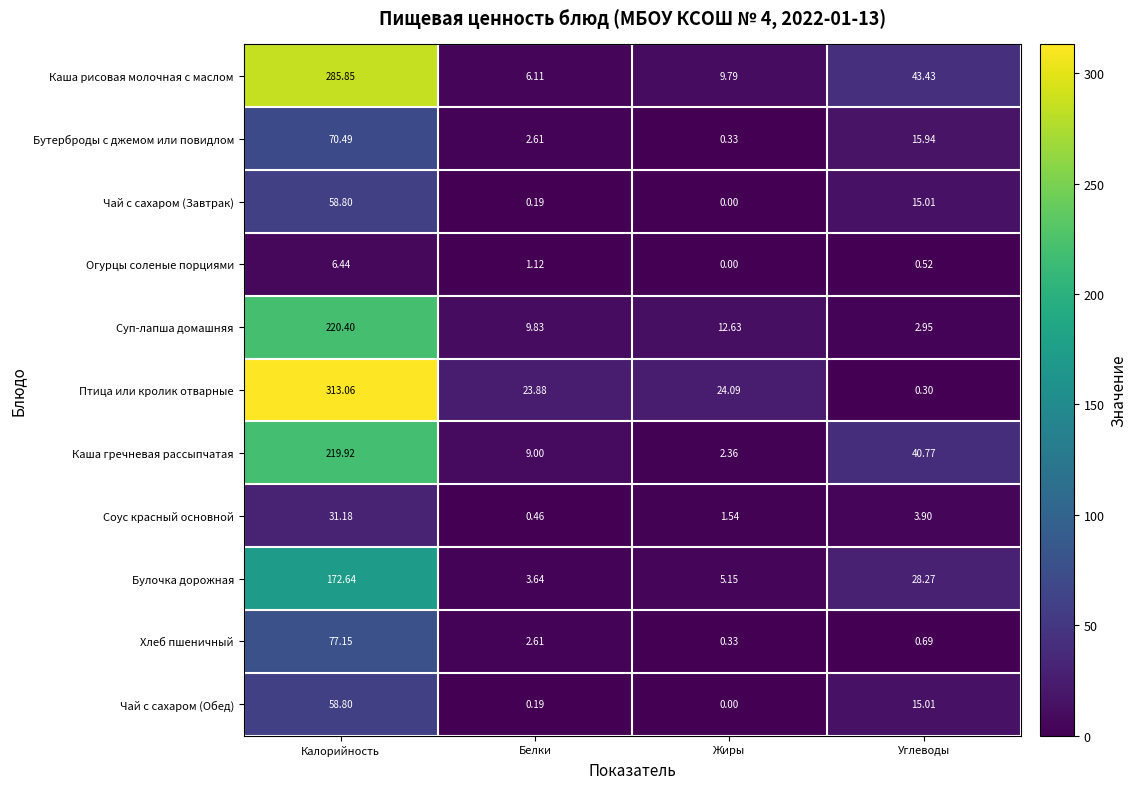

Rank the categories by Каша гречневая рассыпчатая value from lowest to highest.

Жиры, Белки, Углеводы, Калорийность